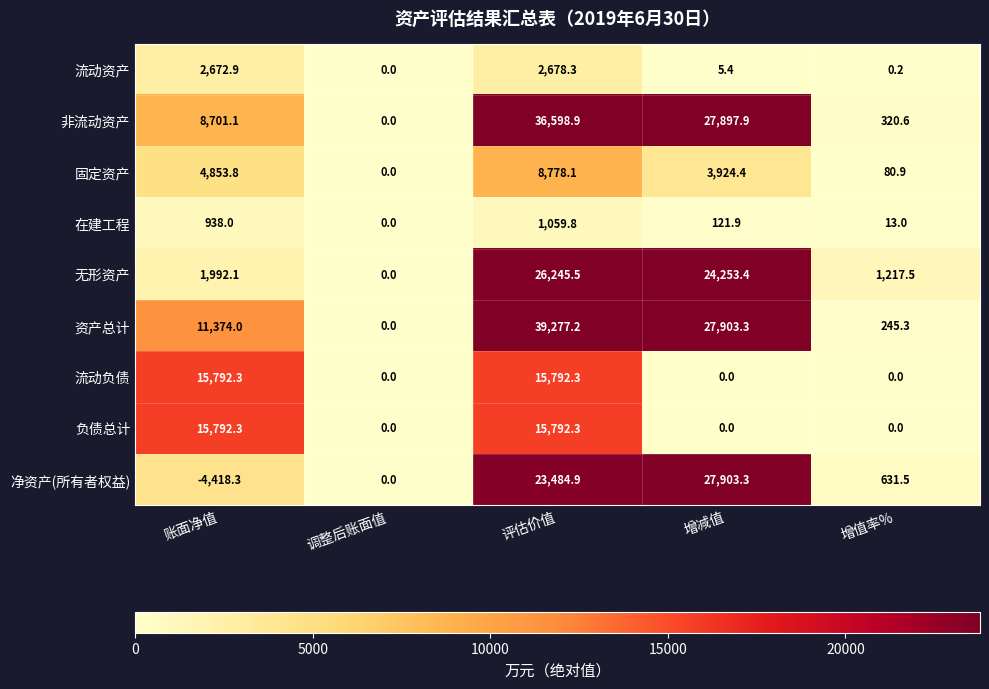

Is it true that 在建工程 equals 1394.7 at 账面净值?

False